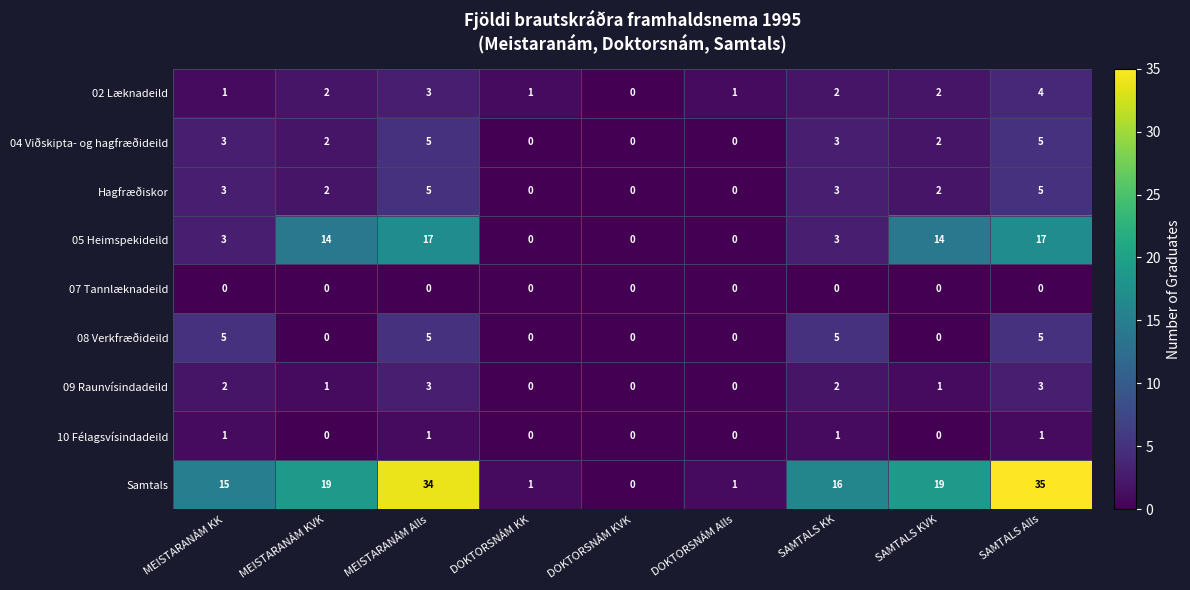

The 04 Viðskipta- og hagfræðideild series shows 5 at MEISTARANÁM Alls. True or false?

True